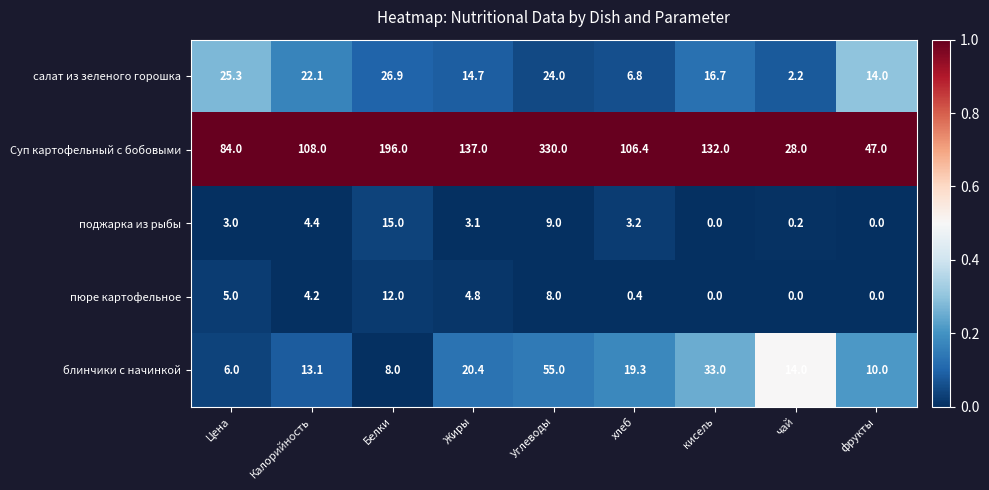

Which series has the largest range (max minus min)?

Суп картофельный с бобовыми